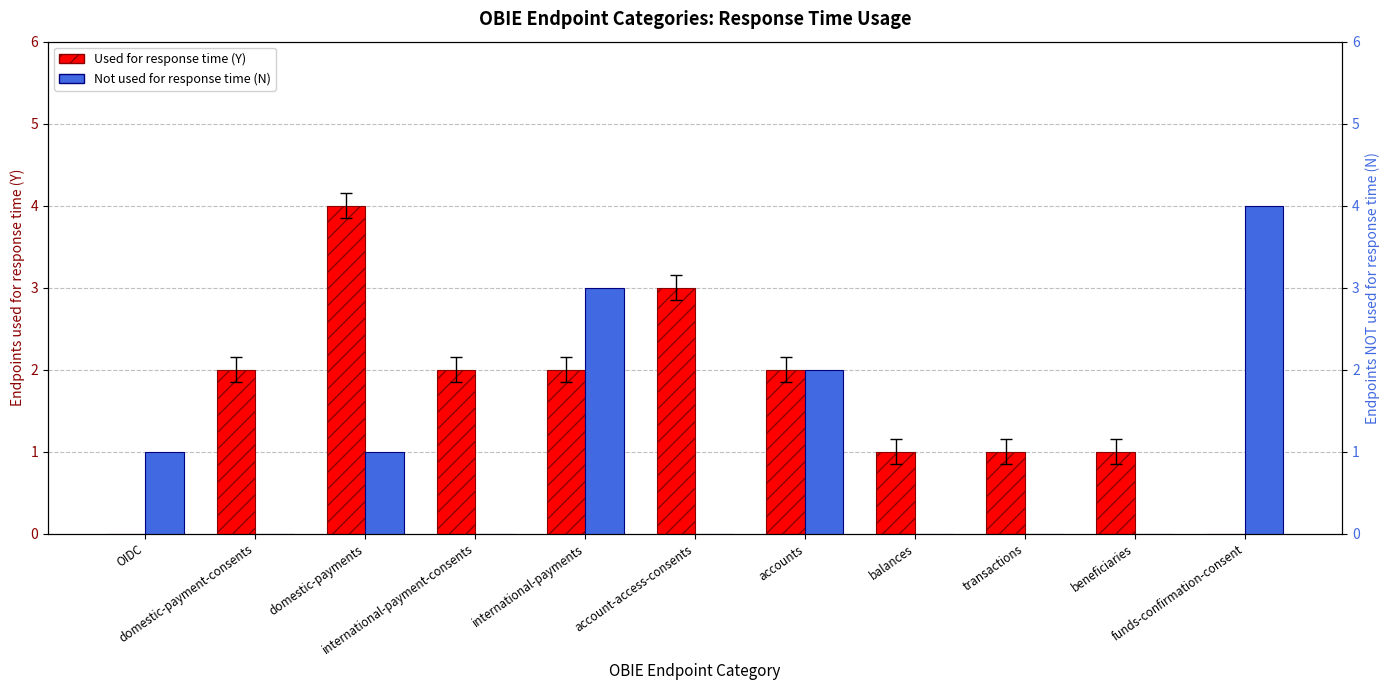

The Used for response time (Y) series shows 2 at domestic-payment-consents. True or false?

True